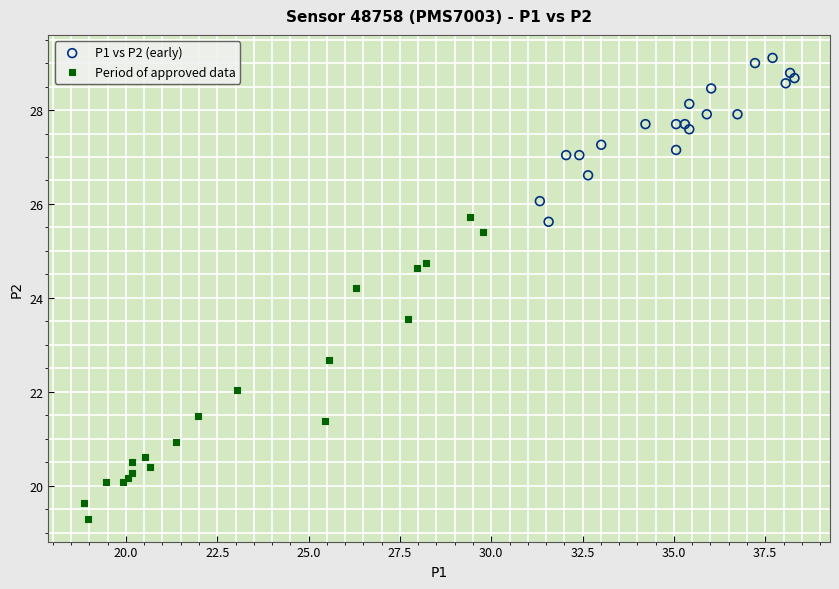

Which series has the largest Y range (max minus min)?

Period of approved data